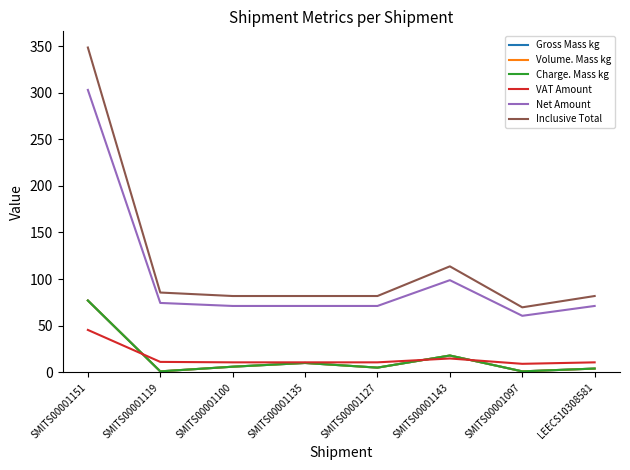

Between SMITS00001100 and SMITS00001097, which series saw the biggest shift?

Inclusive Total